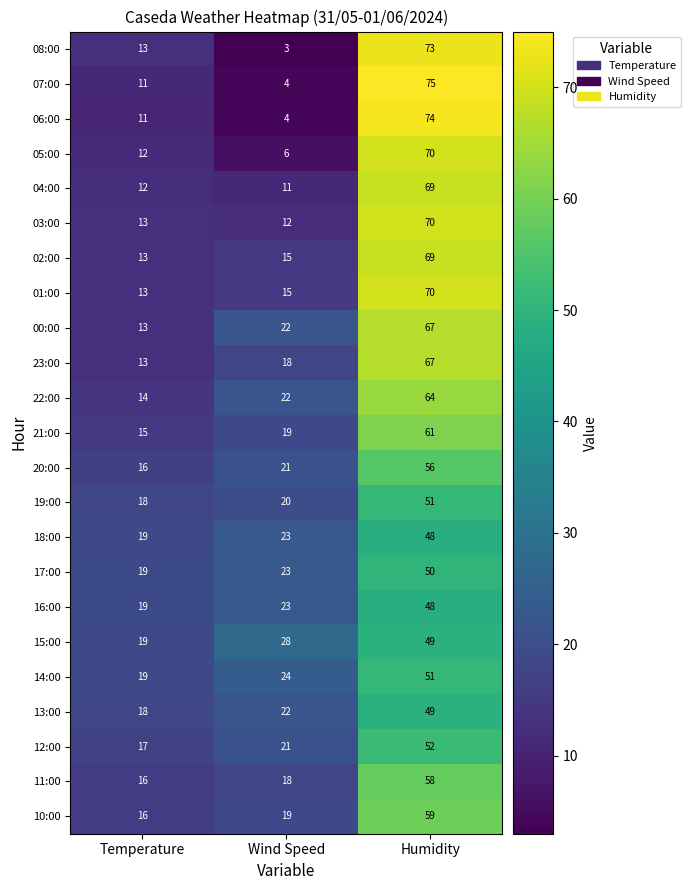

Rank the categories by 10:00 value from lowest to highest.

Temperature, Wind Speed, Humidity